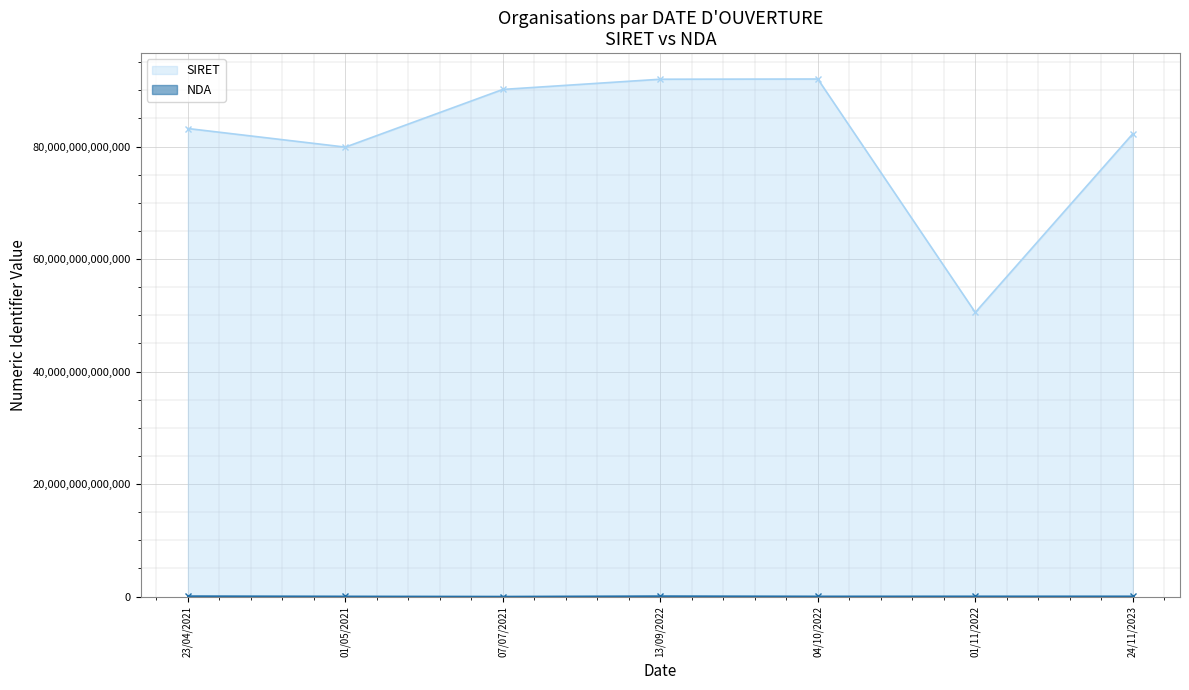

What is the greatest value displayed?

92015810200011